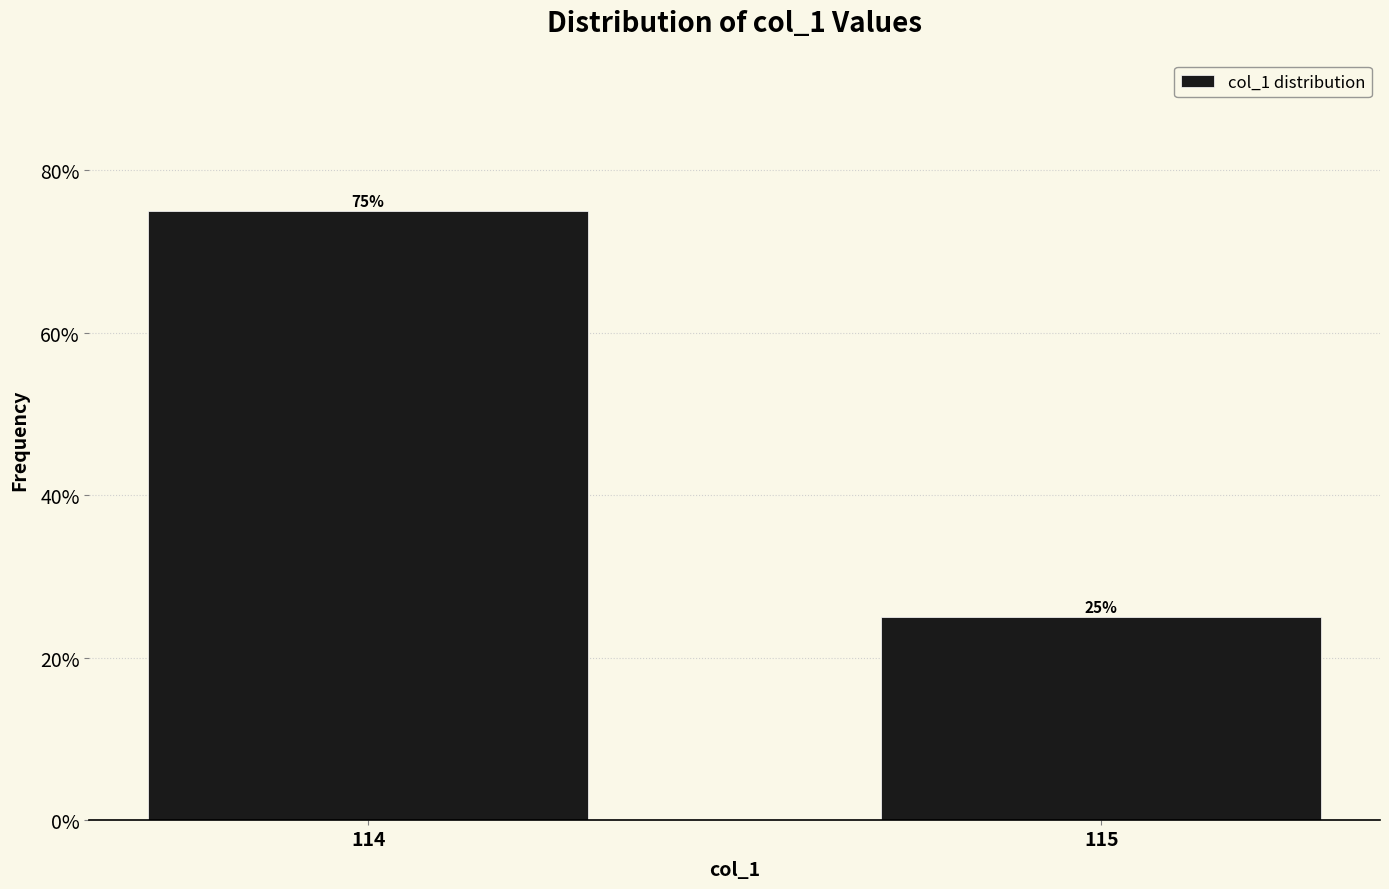

Reading left to right, extract all data points from this chart.

114=75	115=25